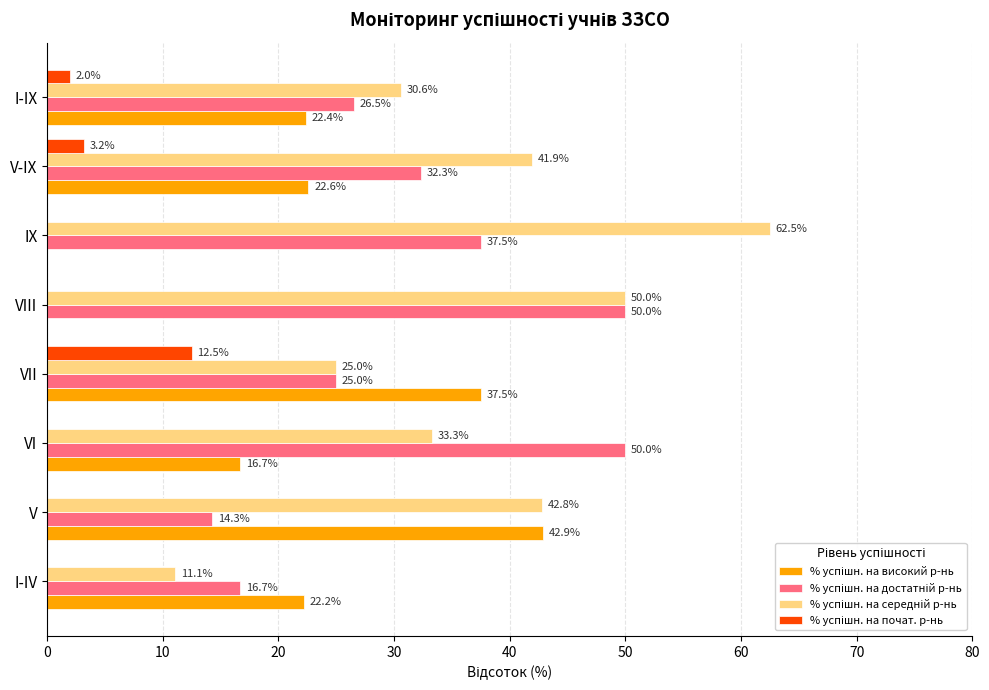

What is the total value across all series at IX?

100.0